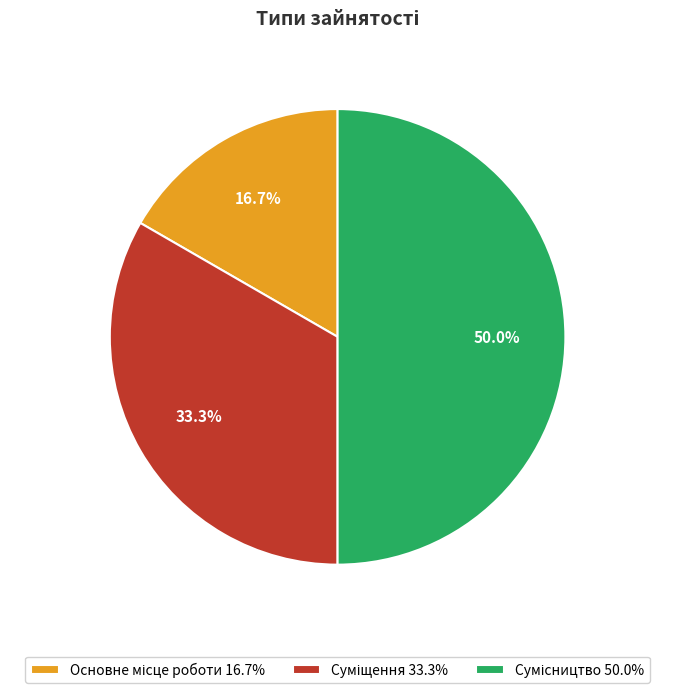

Count the number of slices in the pie.

3